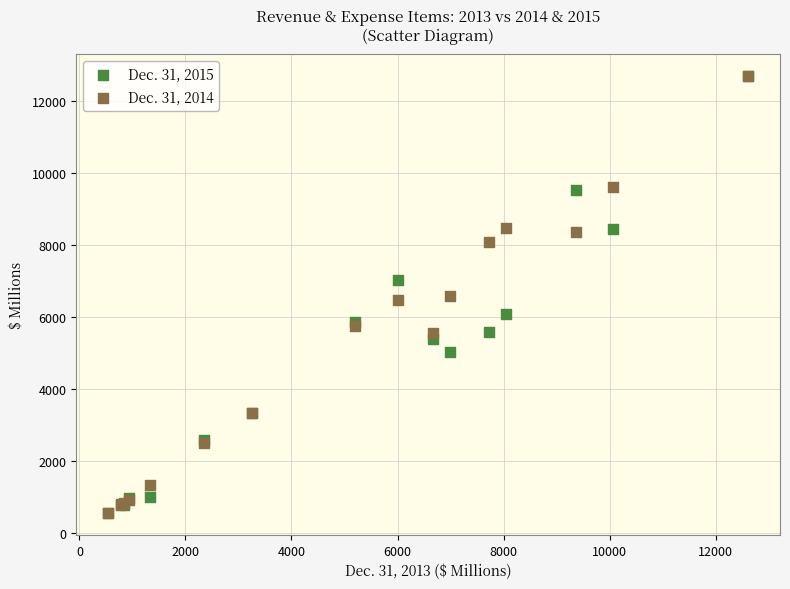

What are all the series names shown in the legend?

Dec. 31, 2015, Dec. 31, 2014